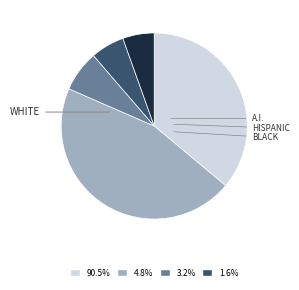

Is there a majority slice in this chart?

No